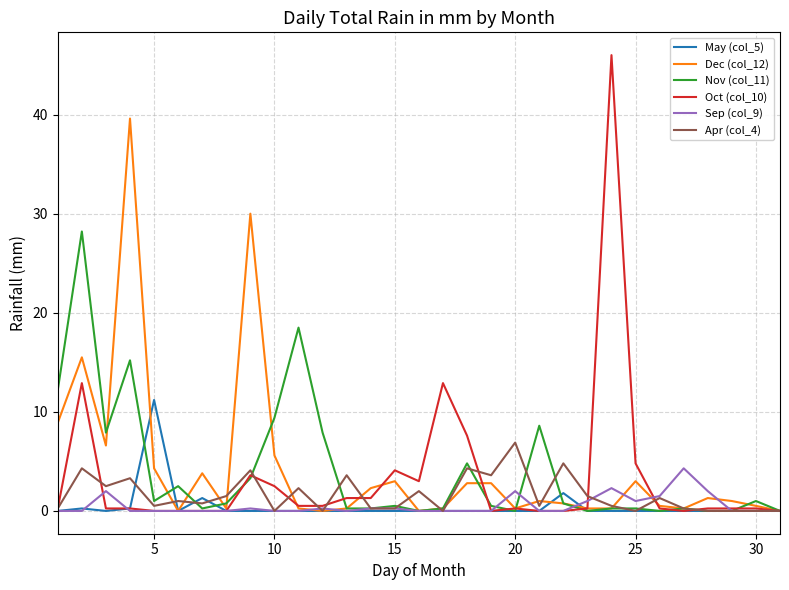

How many lines are shown in the chart?

6